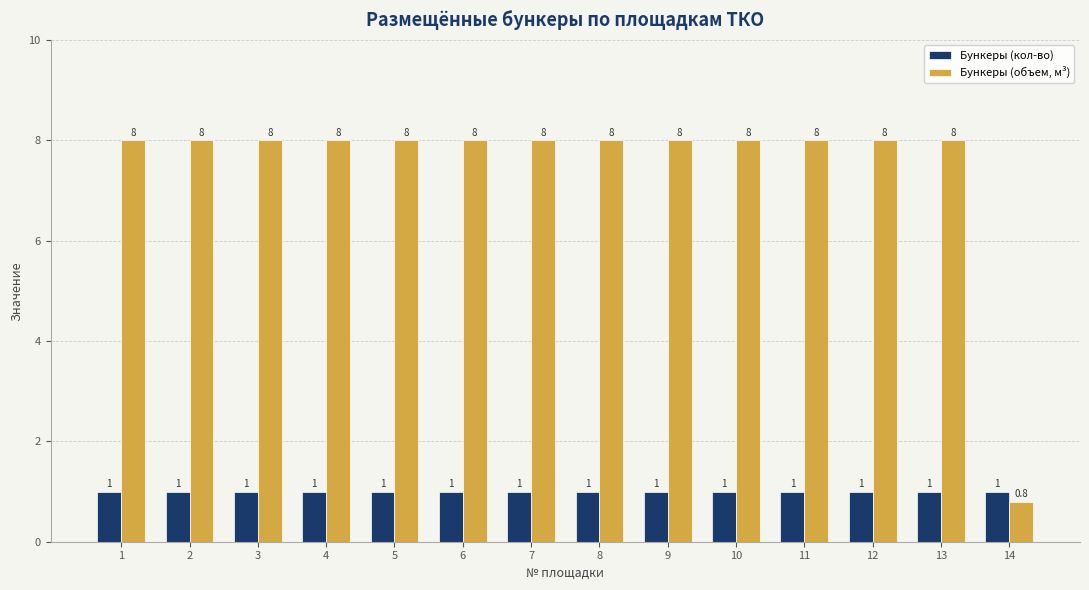

Is the value of Бункеры (объем, м³) at 11 greater than the value of Бункеры (кол-во) at 8?

Yes